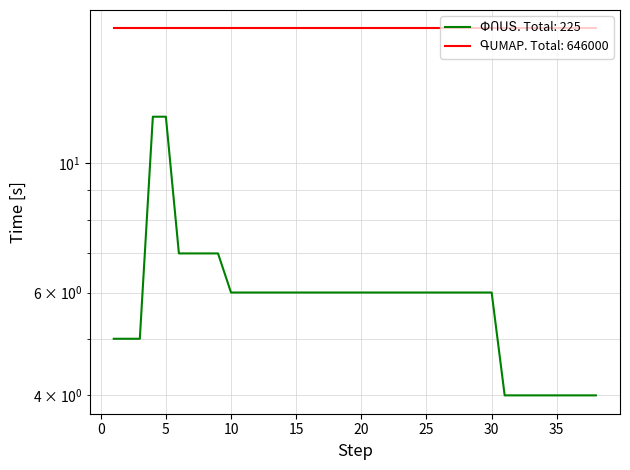

True or false: the data shows 2 at 23.

False